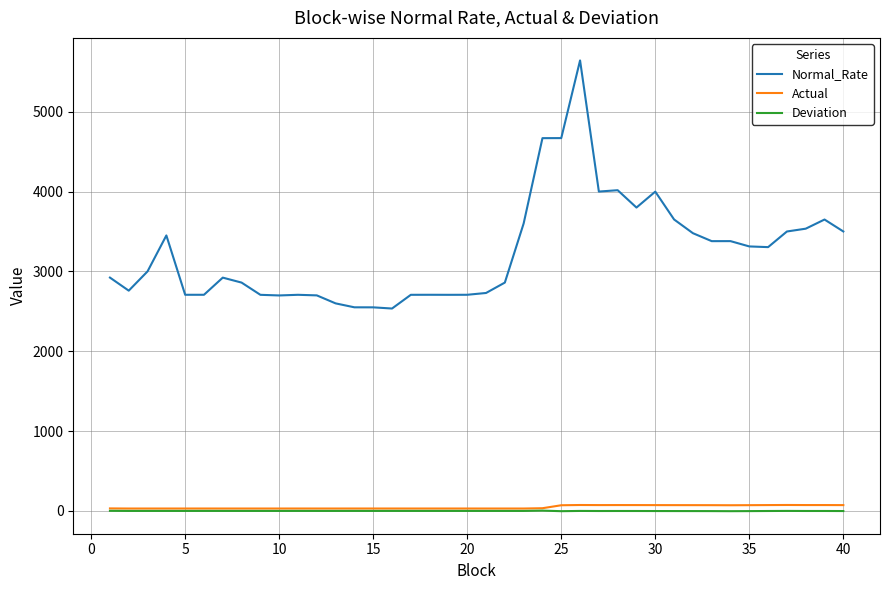

What is the greatest value displayed?

5642.7